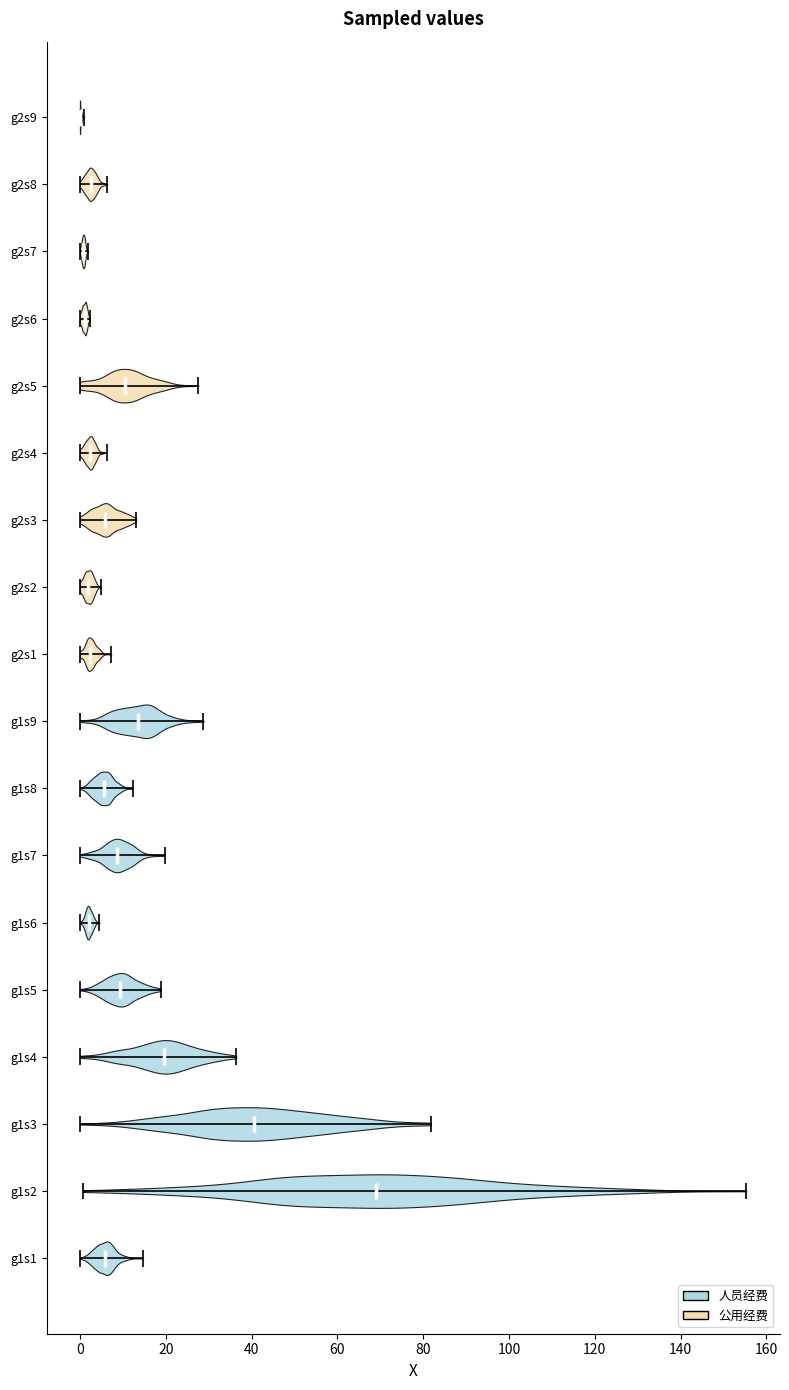

Reading bottom to top, read every violin against the x-axis: where its median line is, and the lowest and highest points it reaches. The values are not printed on the chart, so give them approximately, as read against the axis.

g1s1: median line 6, lowest point 0, highest point 14
g1s2: median line 70, lowest point 0, highest point 156
g1s3: median line 40, lowest point 0, highest point 82
g1s4: median line 20, lowest point 0, highest point 36
g1s5: median line 10, lowest point 0, highest point 18
g1s6: median line 2, lowest point 0, highest point 4
g1s7: median line 8, lowest point 0, highest point 20
g1s8: median line 6, lowest point 0, highest point 12
g1s9: median line 14, lowest point 0, highest point 28
g2s1: median line 2, lowest point 0, highest point 8
g2s2: median line 2, lowest point 0, highest point 4
g2s3: median line 6, lowest point 0, highest point 14
g2s4: median line 2, lowest point 0, highest point 6
g2s5: median line 10, lowest point 0, highest point 28
g2s6: median line 2, lowest point 0, highest point 2
g2s7: median line 0, lowest point 0, highest point 2
g2s8: median line 2, lowest point 0, highest point 6
g2s9: median line 0, lowest point 0, highest point 0